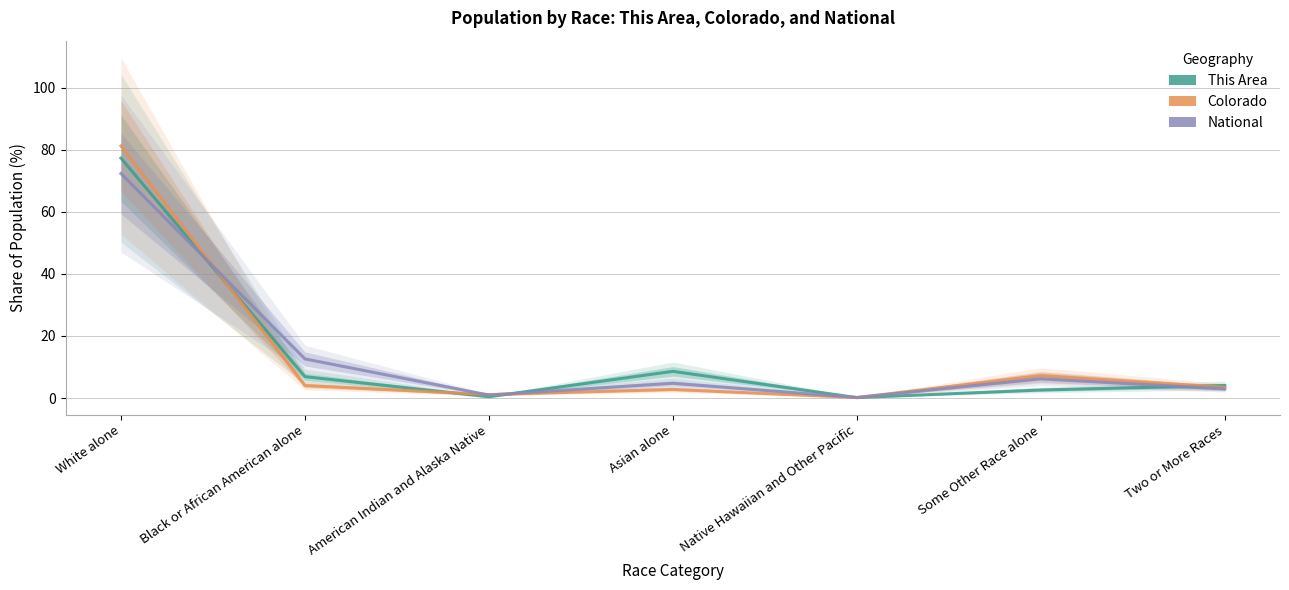

What are all the series names shown in the legend?

This Area, Colorado, National